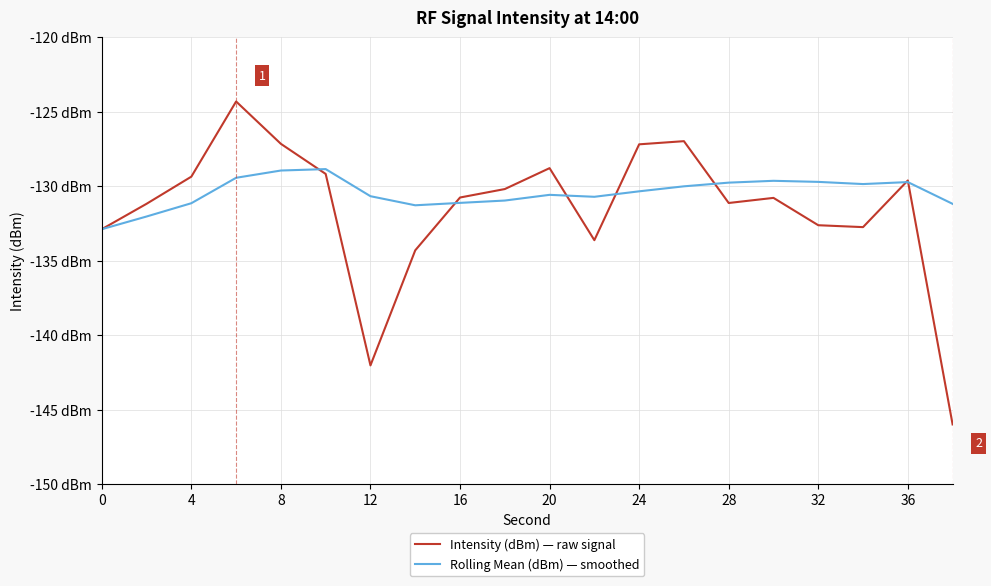

What are all the series names shown in the legend?

Intensity (dBm) — raw signal, Rolling Mean (dBm) — smoothed